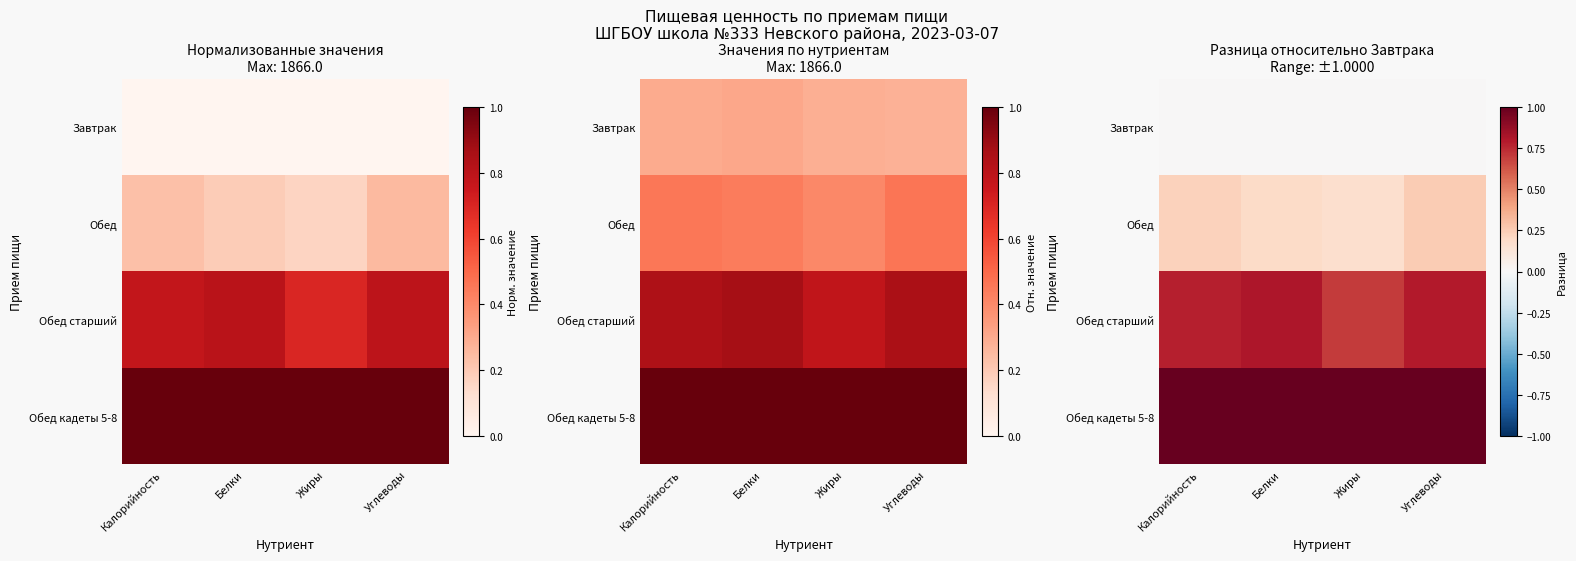

Between Калорийность and Углеводы, which series saw the biggest shift?

Обед